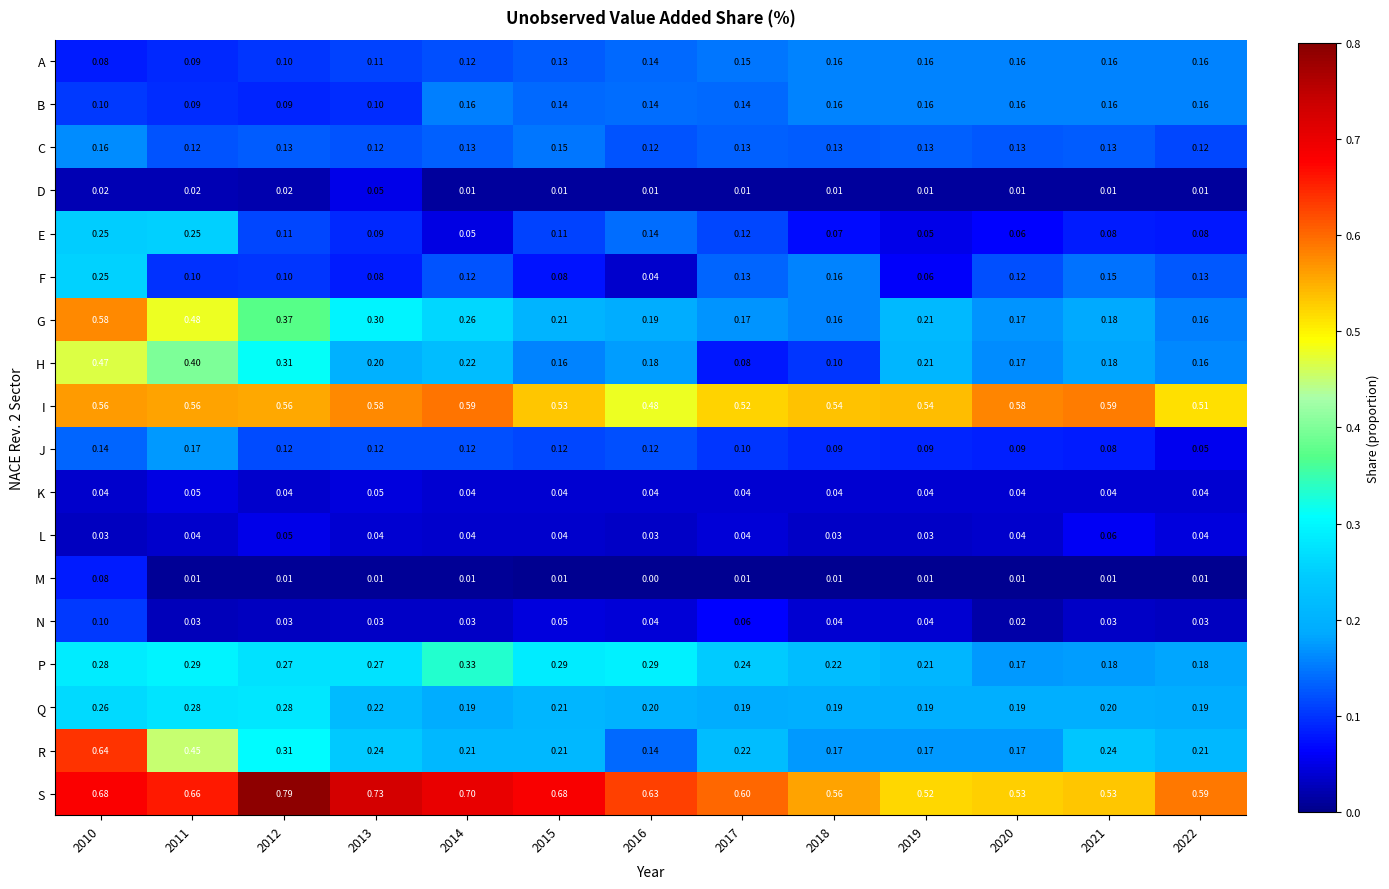

Which label corresponds to the smallest value in the chart?

2016